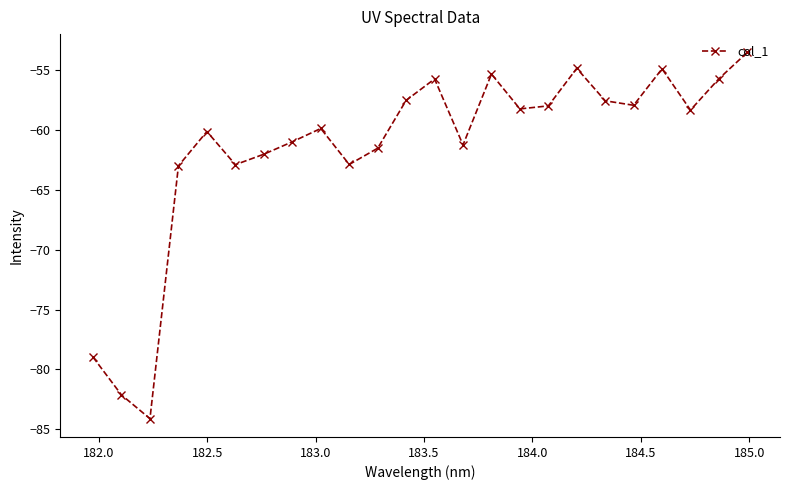

What is the average value?

-61.6